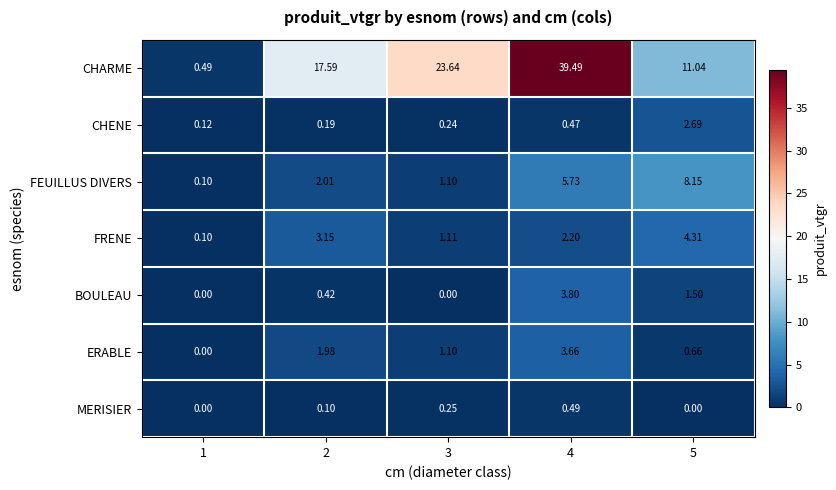

Which series has the largest total across all categories?

CHARME